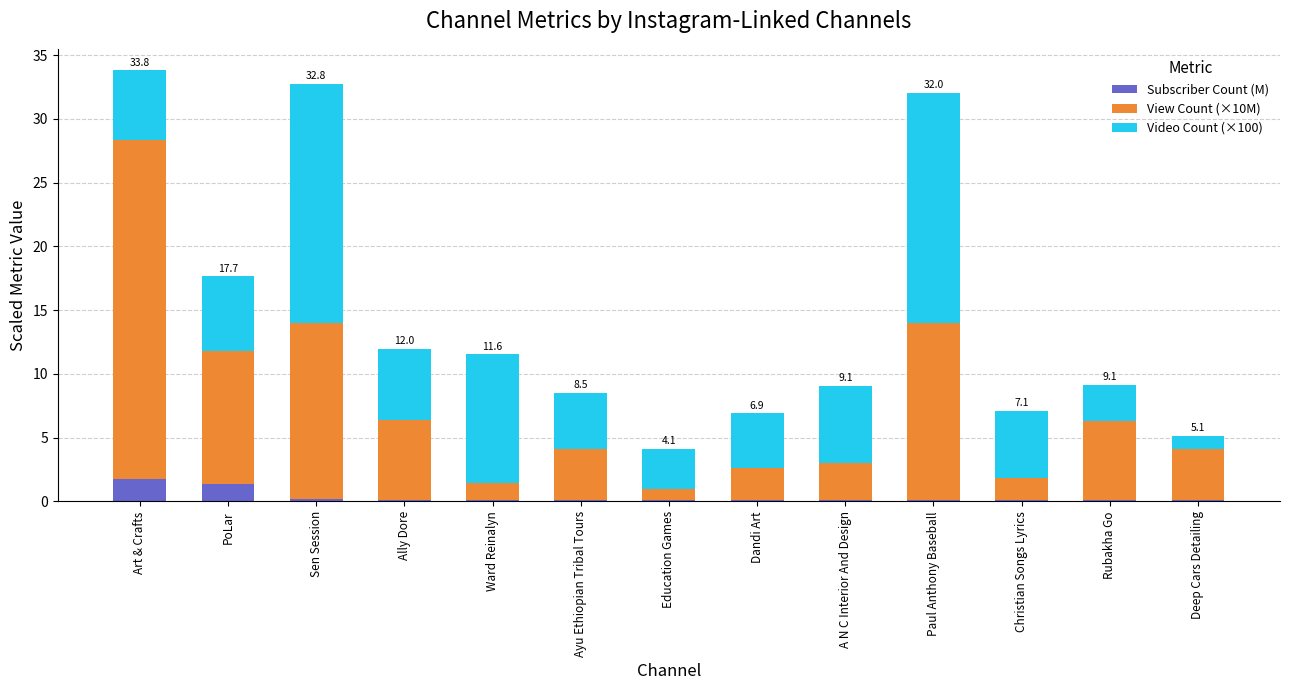

What is the maximum value for Subscriber Count (M)?

1.8